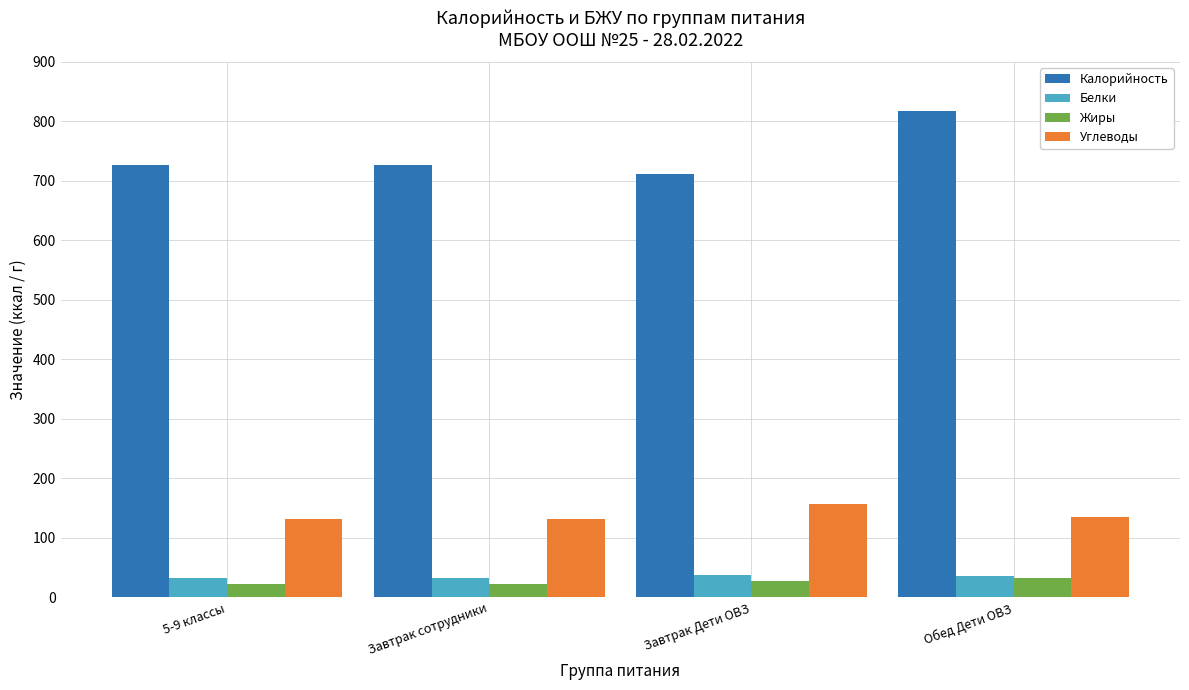

The Белки series shows 31.8 at 5-9 классы. True or false?

True